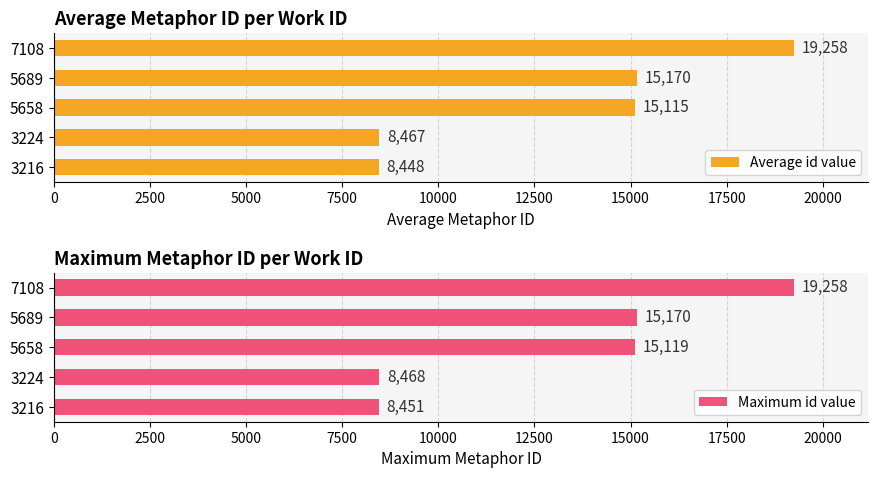

What is the difference between the maximum and second lowest values in the Average id value series?

10791.0